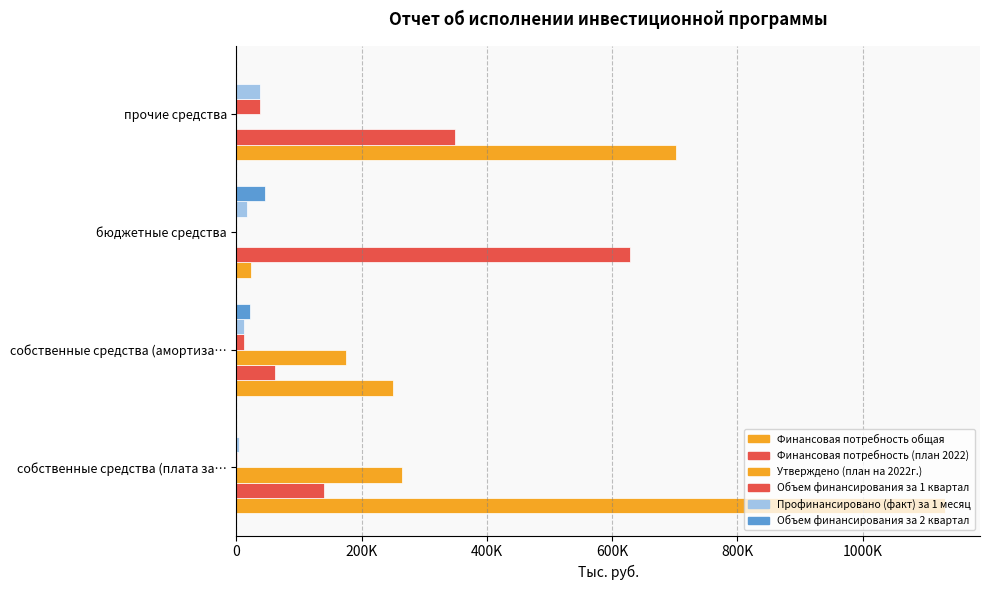

What is the maximum value for Финансовая потребность (план 2022)?

627881.8